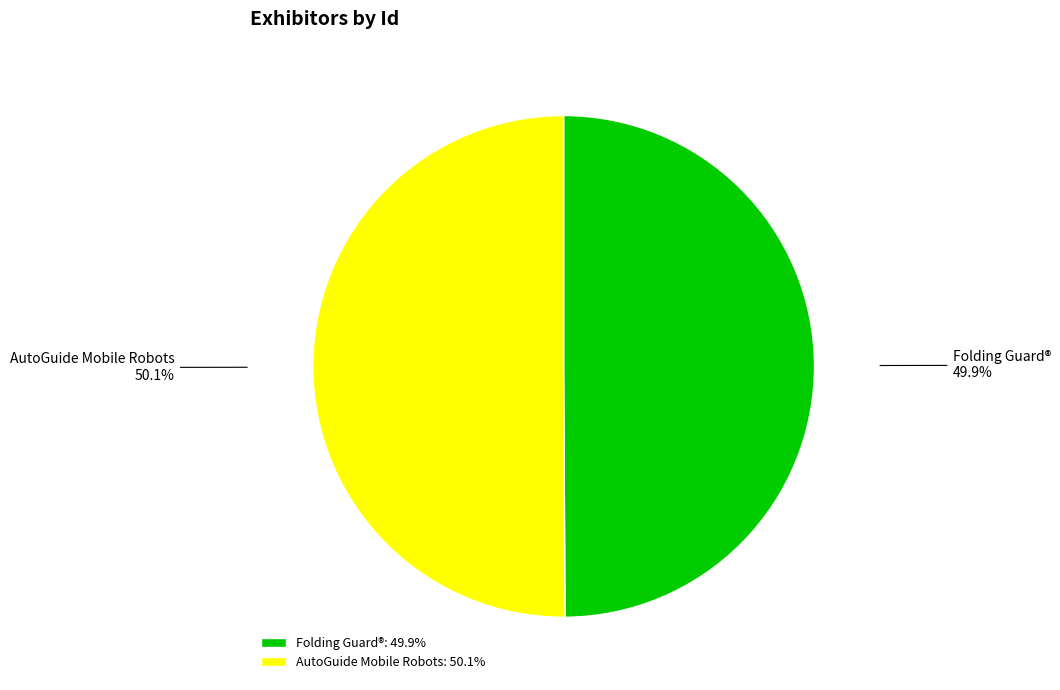

To the nearest percent, what portion does AutoGuide Mobile Robots represent?

50%